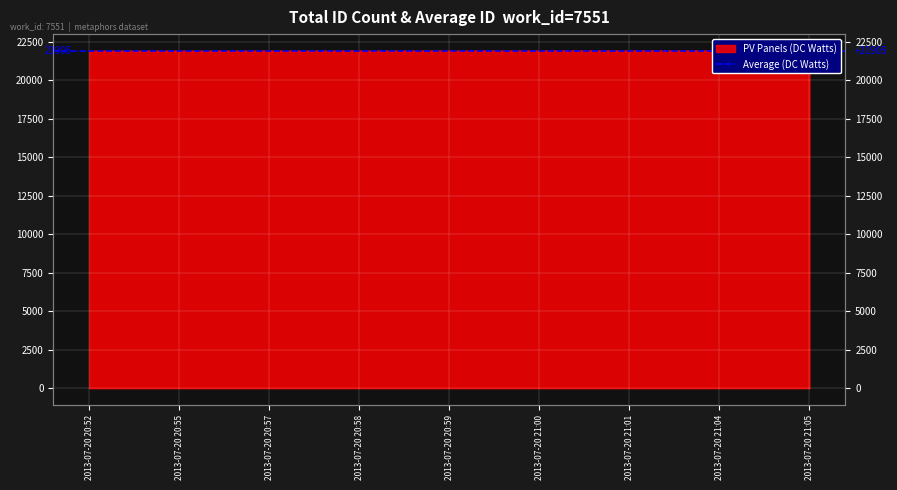

What is the ratio of the value at 2013-07-20 20:55 to the value at 2013-07-20 20:52?

1.0